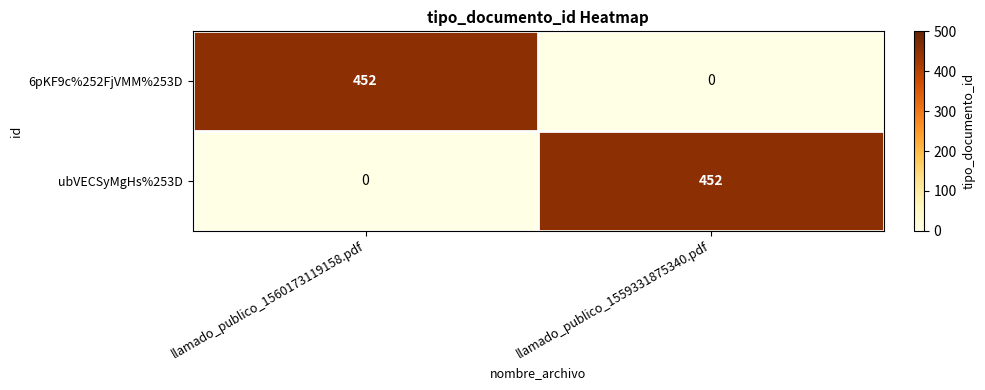

What is the highest value of the 6pKF9c%252FjVMM%253D series?

452